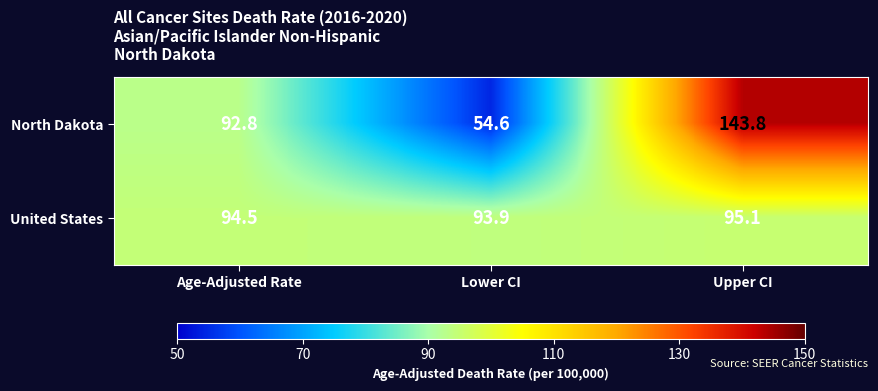

Which series has the largest range (max minus min)?

North Dakota